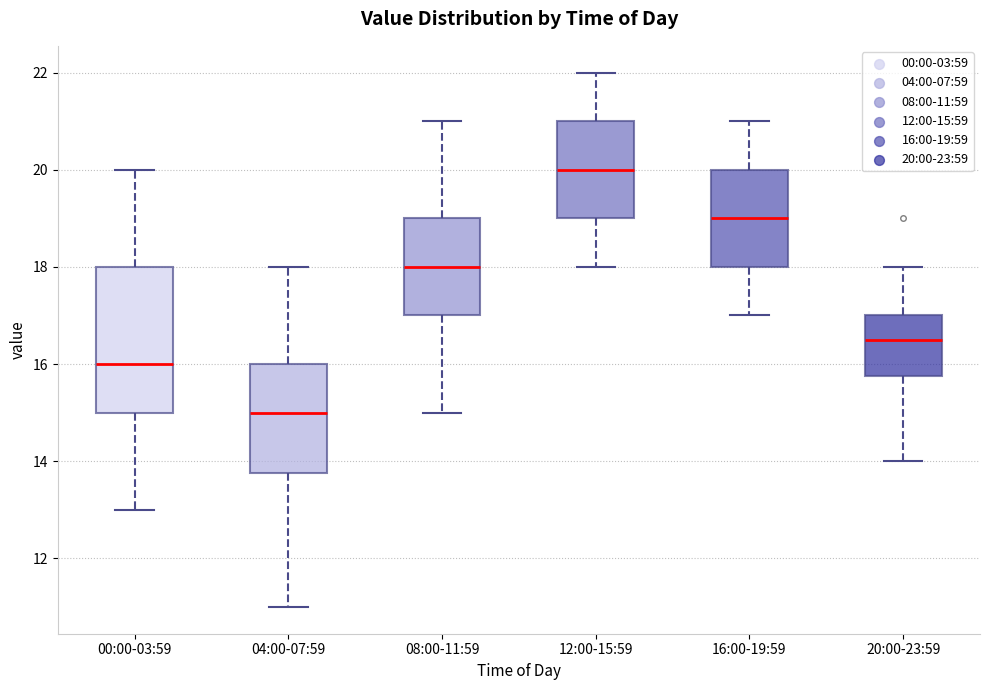

Reading left to right, transcribe this box plot: for each box, give where its median line is, the range the box spans, and where its two whiskers end, as read against the y-axis. The values are not printed on the chart, so give them approximately, as read against the axis.

00:00-03:59: median 16.0, box 15.0 to 18.0, whiskers 13.0 to 20.0
04:00-07:59: median 15.0, box 13.8 to 16.0, whiskers 11.0 to 18.0
08:00-11:59: median 18.0, box 17.0 to 19.0, whiskers 15.0 to 21.0
12:00-15:59: median 20.0, box 19.0 to 21.0, whiskers 18.0 to 22.0
16:00-19:59: median 19.0, box 18.0 to 20.0, whiskers 17.0 to 21.0
20:00-23:59: median 16.6, box 15.8 to 17.0, whiskers 14.0 to 18.0